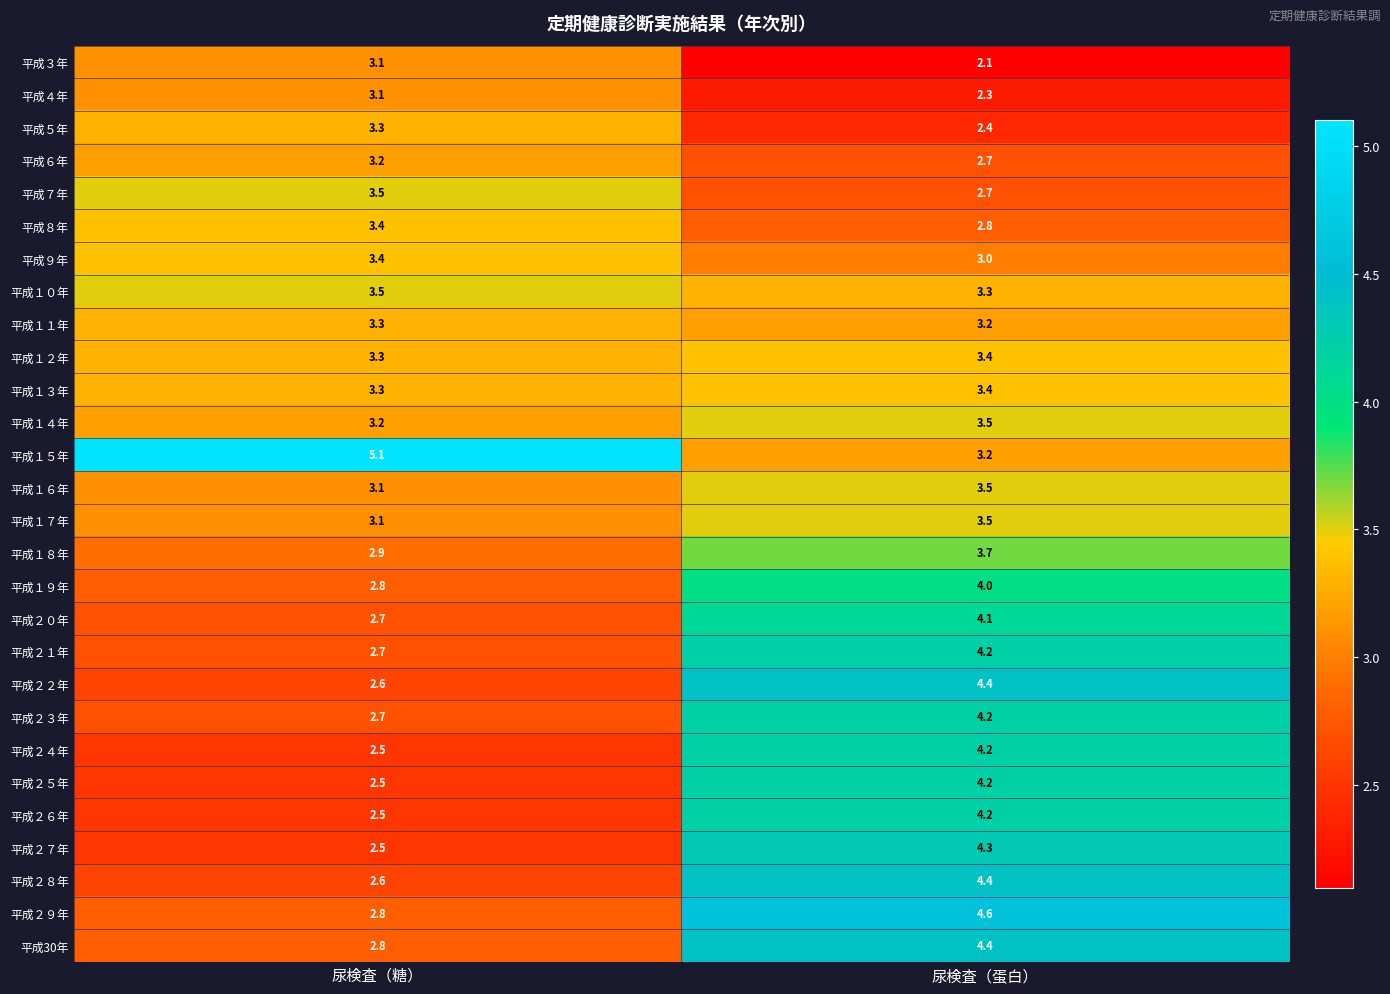

At which label is 平成30年 closest to 3?

尿検査（糖）